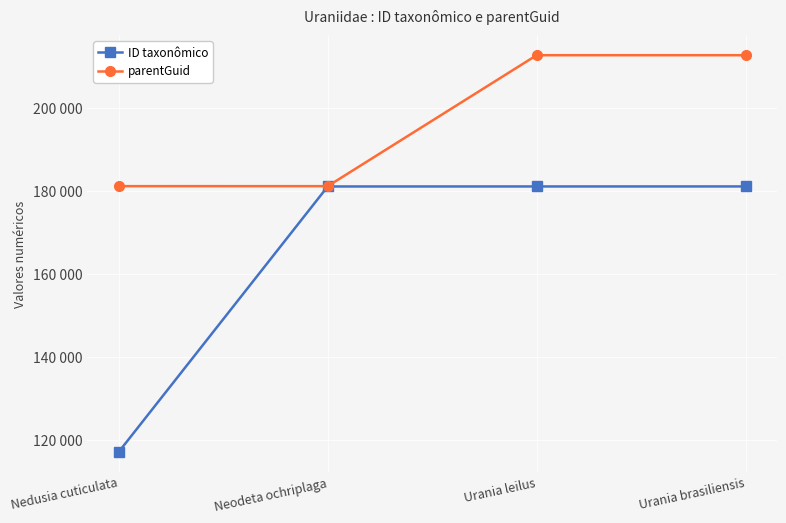

Does the chart display data point markers on the line(s)?

Yes